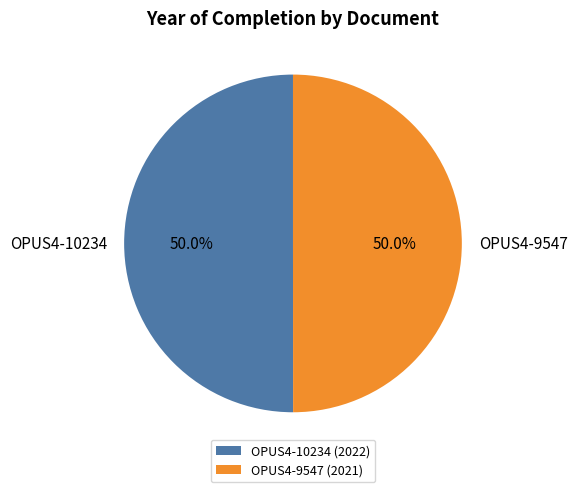

What is the ratio of the value at OPUS4-10234 to the value at OPUS4-9547?

1.0